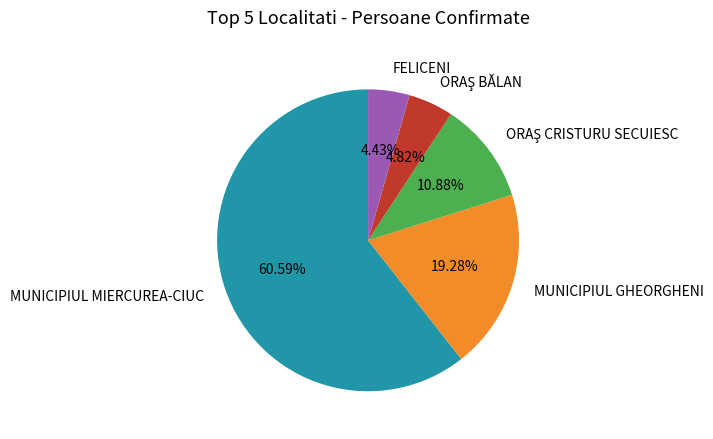

What is the largest slice in the pie chart?

MUNICIPIUL MIERCUREA-CIUC